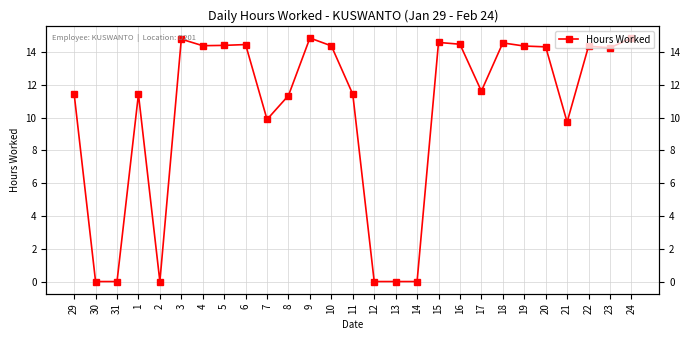

Reading left to right, transcribe all the data shown in this chart.

11.4	0.0	0.0	11.4	0.0	14.8	14.4	14.4	14.5	9.9	11.3	14.9	14.4	11.4	0.0	0.0	0.0	14.6	14.5	11.6	14.6	14.4	14.3	9.7	14.4	14.3	14.9